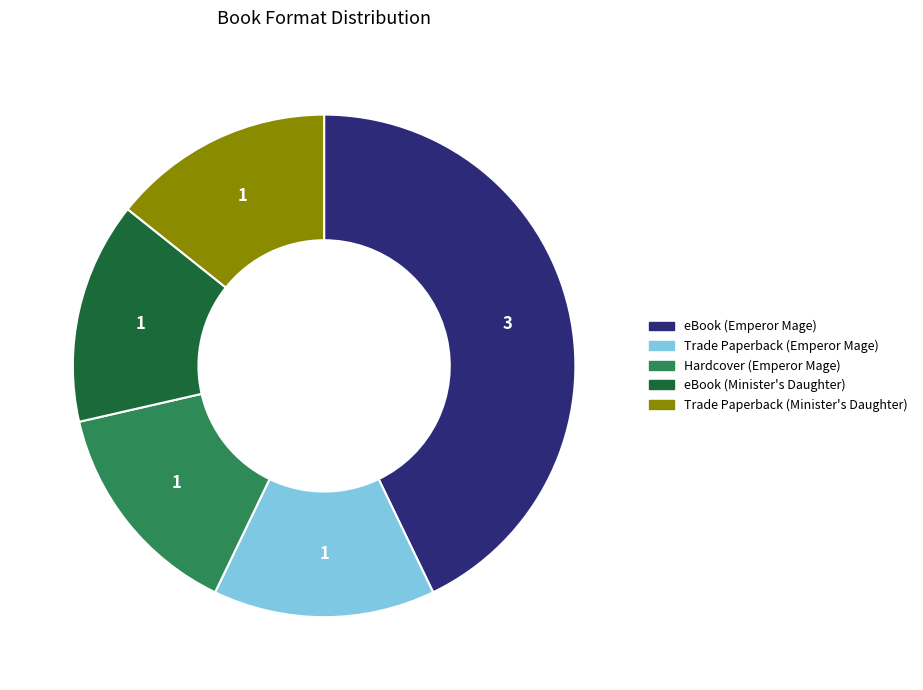

Is there any slice that represents more than half of the pie?

No